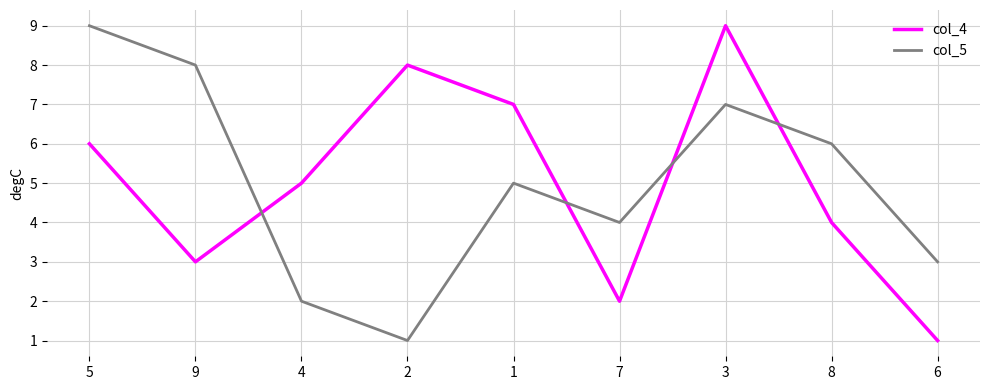

Does the chart have visible grid lines?

Yes